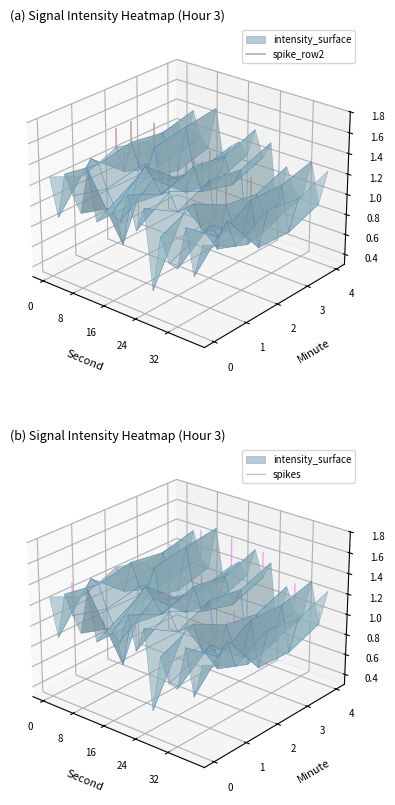

Count the number of data series in this chart.

2